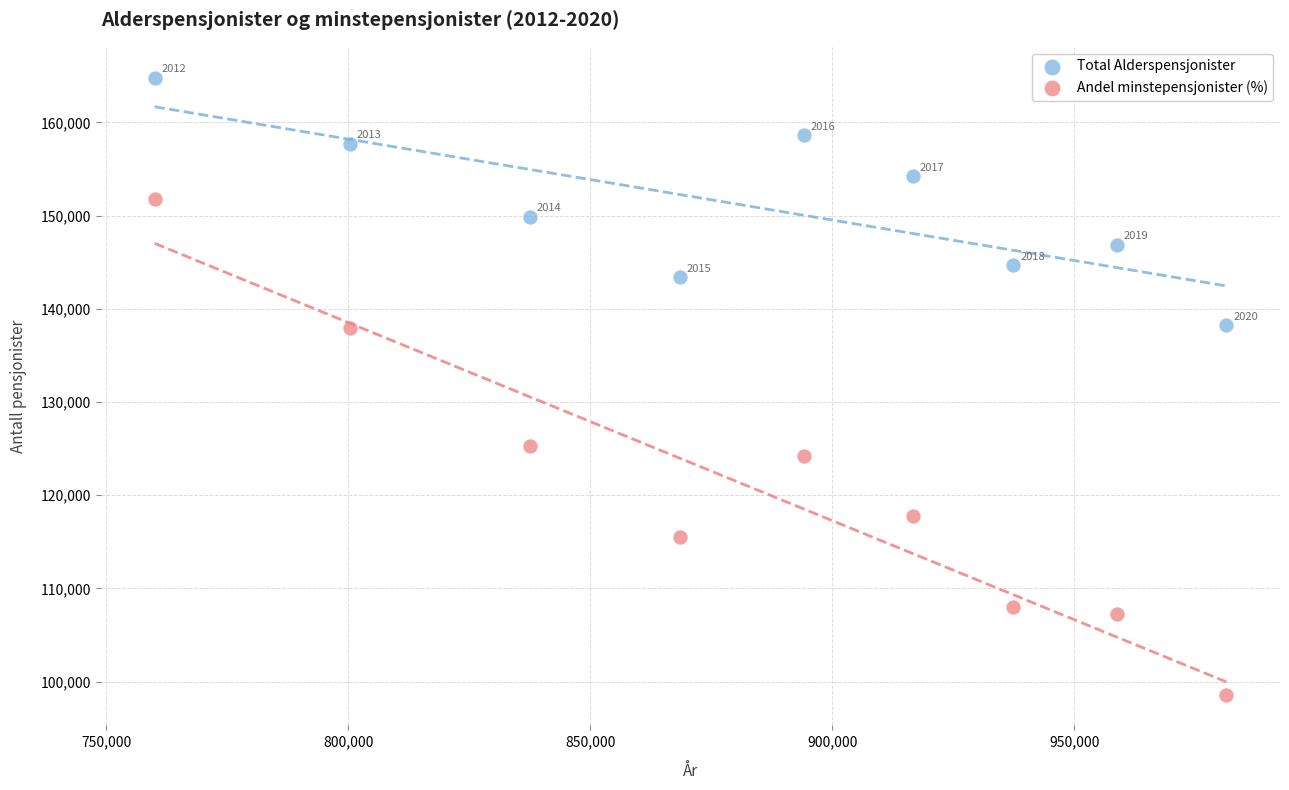

In the Andel minstepensjonister (%) series, what Y value is closest to 125191?

125272